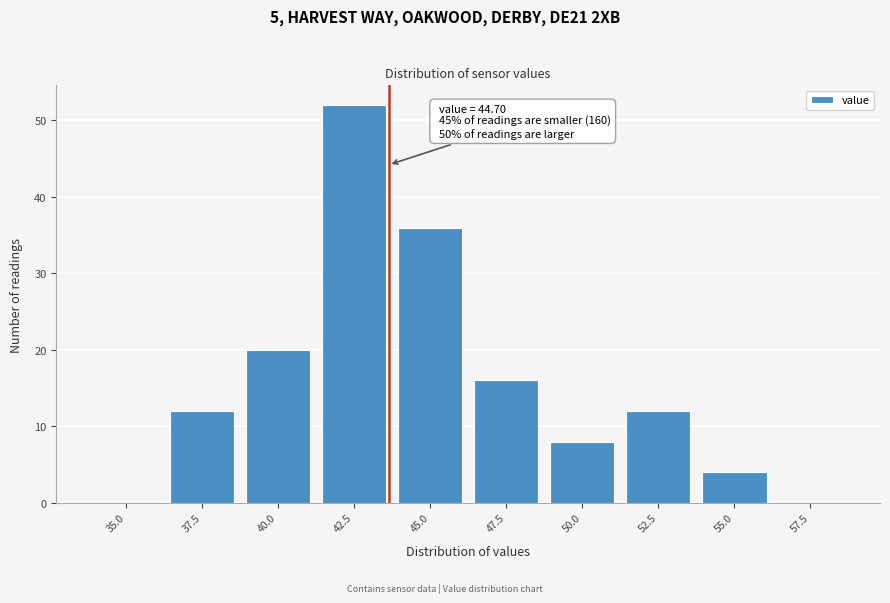

Reading right to left, list all the values displayed in this chart.

57.5=0	55.0=4	52.5=12	50.0=8	47.5=16	45.0=36	42.5=52	40.0=20	37.5=12	35.0=0